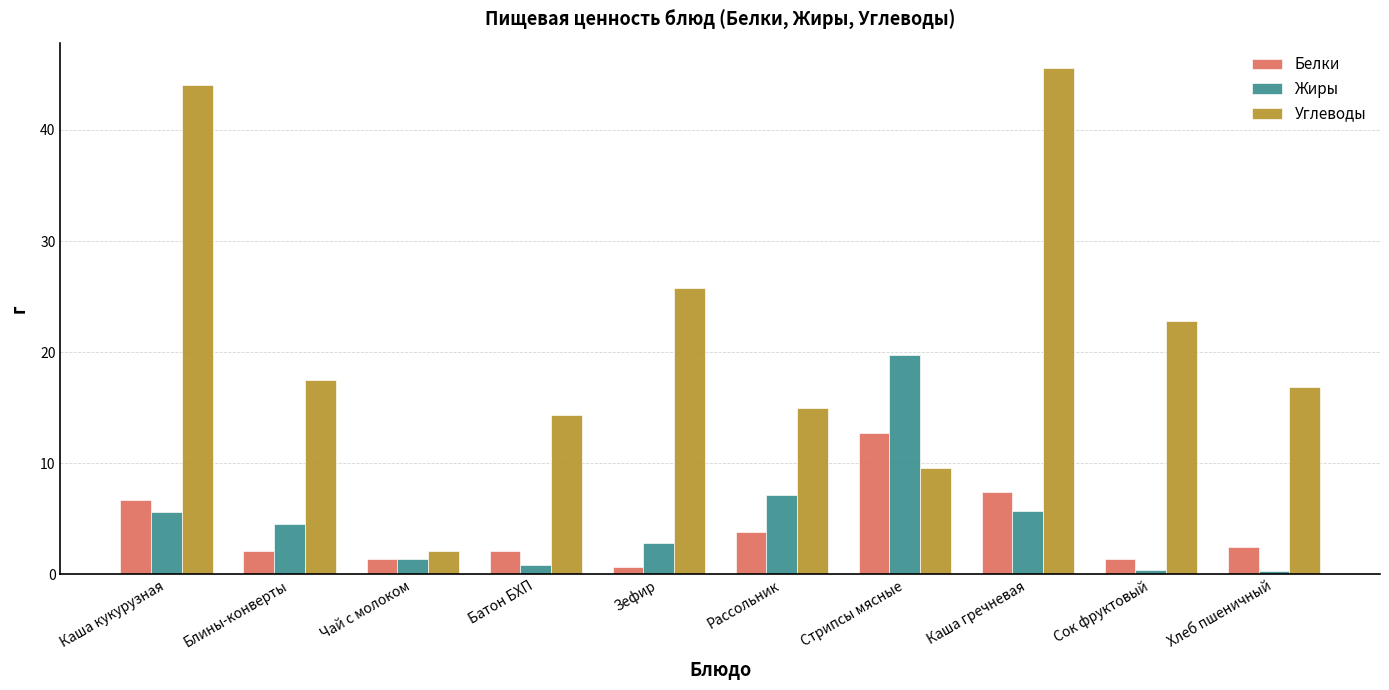

Which category has the highest value in the Углеводы series?

Каша гречневая